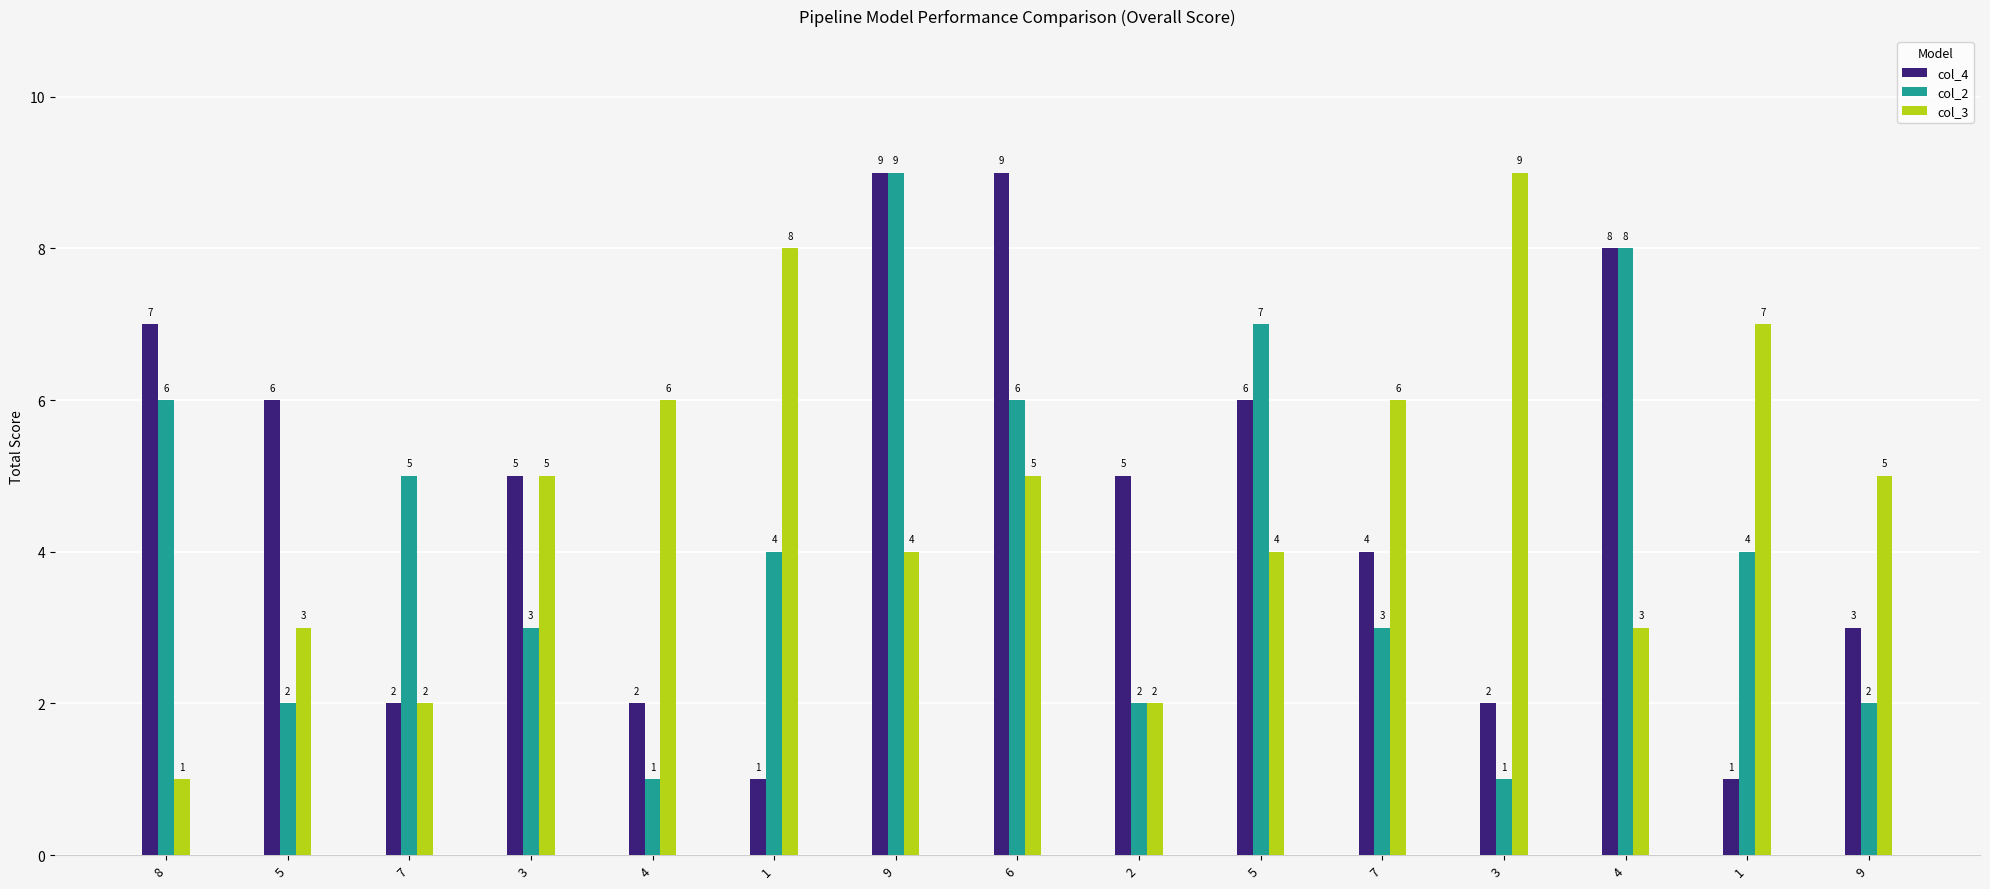

Which series has the largest total across all categories?

col_4